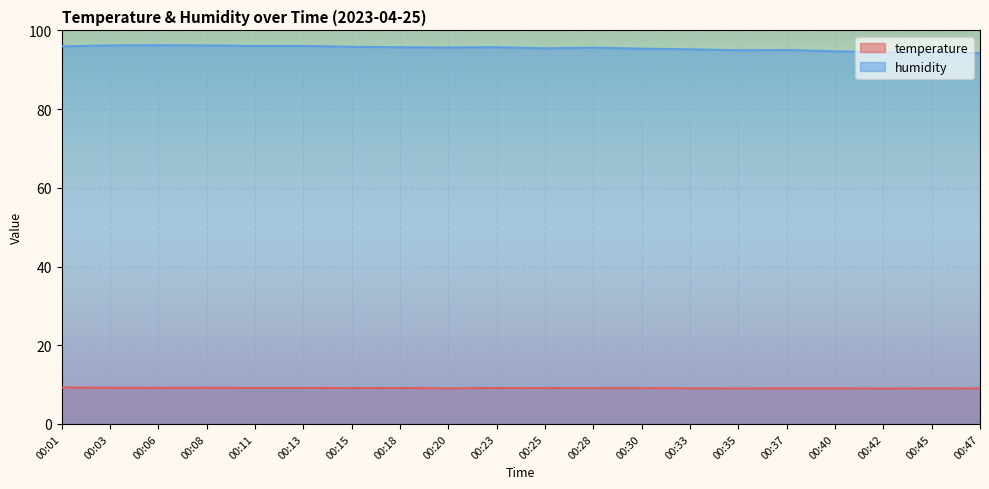

Between 00:08 and 00:20, which series saw the biggest shift?

humidity